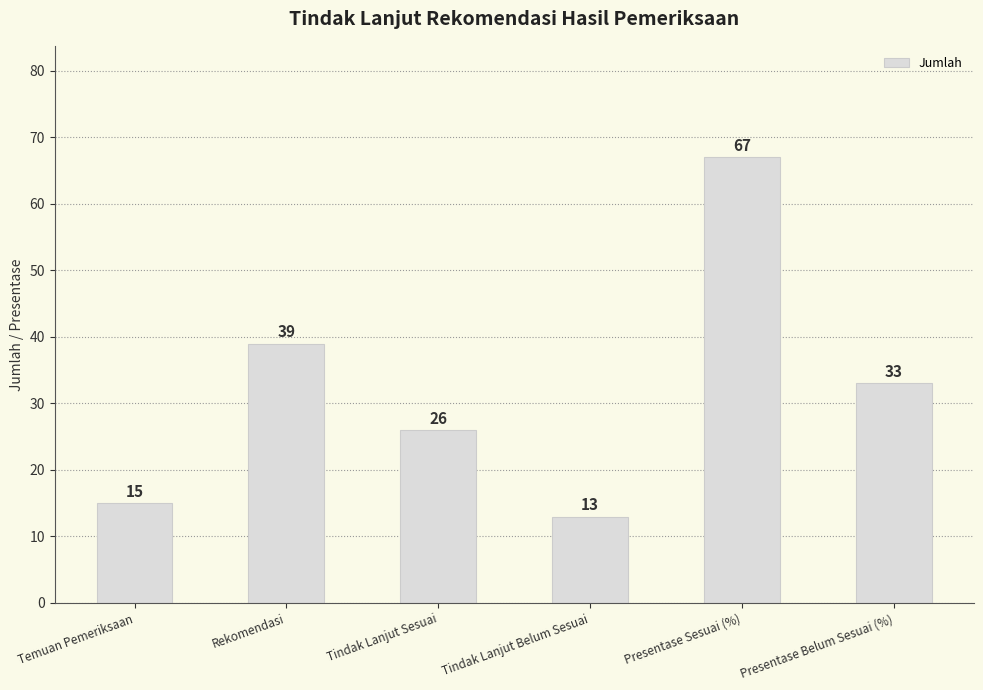

Reading right to left, list all the values displayed in this chart.

Presentase Belum Sesuai (%)=33	Presentase Sesuai (%)=67	Tindak Lanjut Belum Sesuai=13	Tindak Lanjut Sesuai=26	Rekomendasi=39	Temuan Pemeriksaan=15